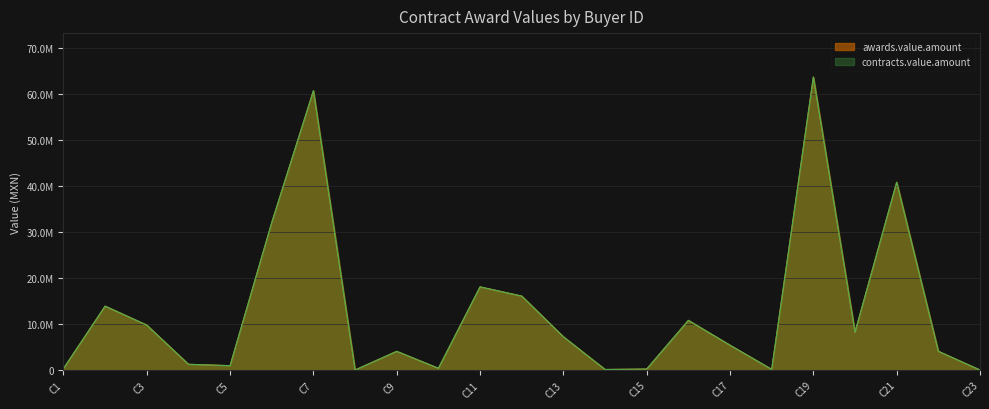

Does the chart display data point markers on the line(s)?

No